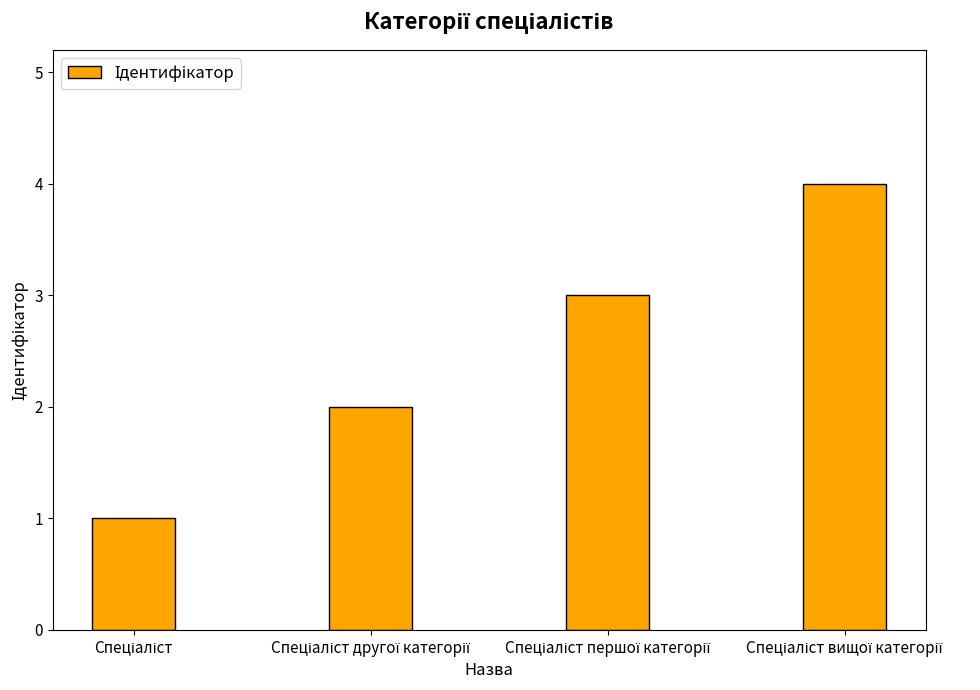

How many categories are shown in the chart?

4